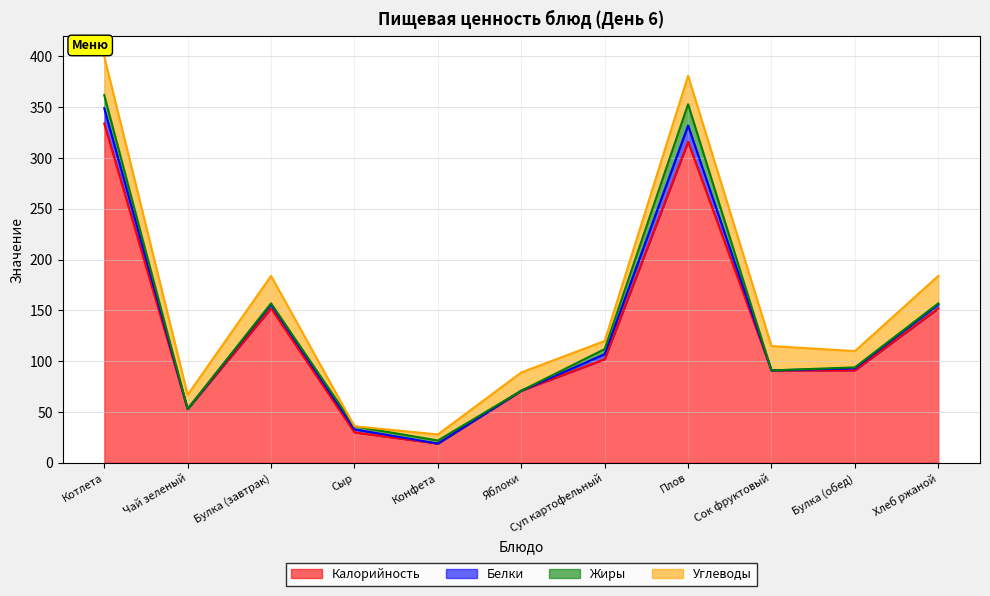

Where do Жиры and Углеводы first cross each other?

Булка (завтрак) and Сыр